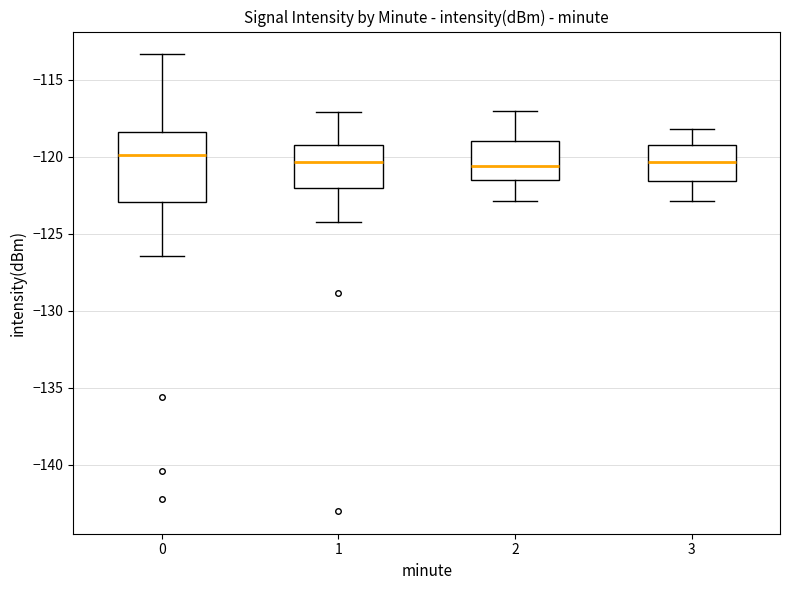

Reading left to right, transcribe this box plot: for each box, give where its median line is, the range the box spans, and where its two whiskers end, as read against the y-axis. The values are not printed on the chart, so give them approximately, as read against the axis.

0: median -120.0, box -123.0 to -118.5, whiskers -126.5 to -113.5
1: median -120.5, box -122.0 to -119.0, whiskers -124.0 to -117.0
2: median -120.5, box -121.5 to -119.0, whiskers -123.0 to -117.0
3: median -120.5, box -121.5 to -119.0, whiskers -123.0 to -118.0